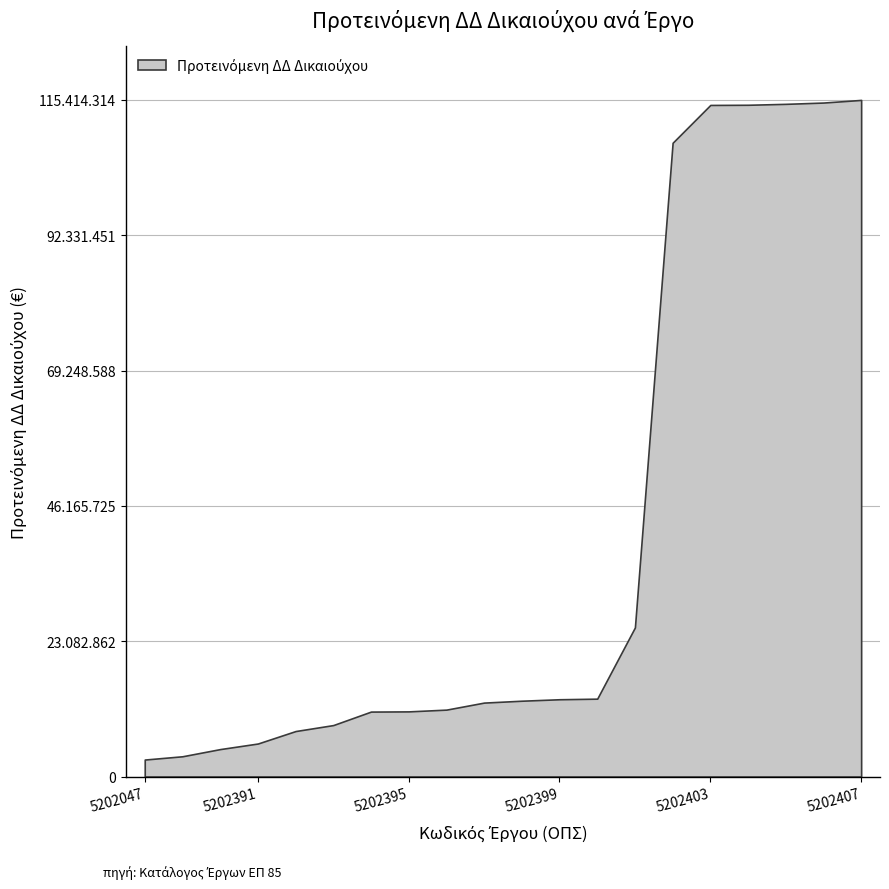

Count the number of categories in the chart.

20